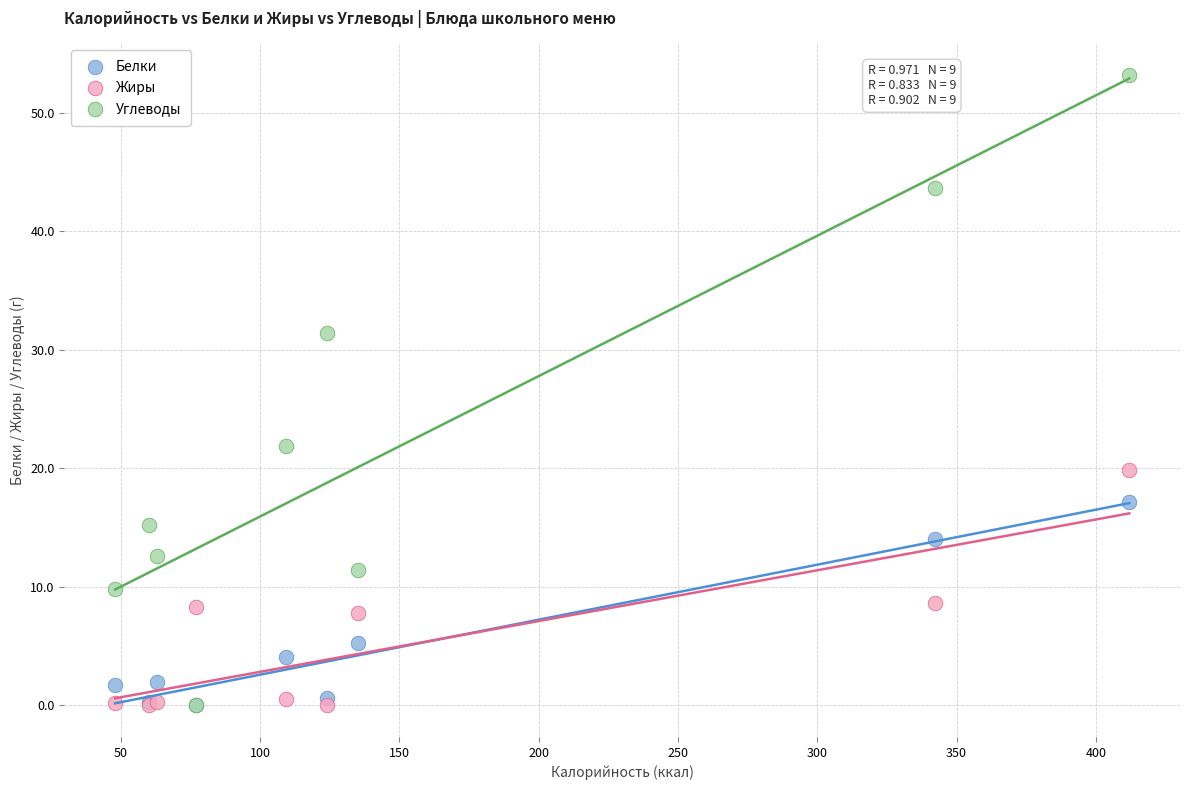

Which series has the widest spread of Y values?

Углеводы